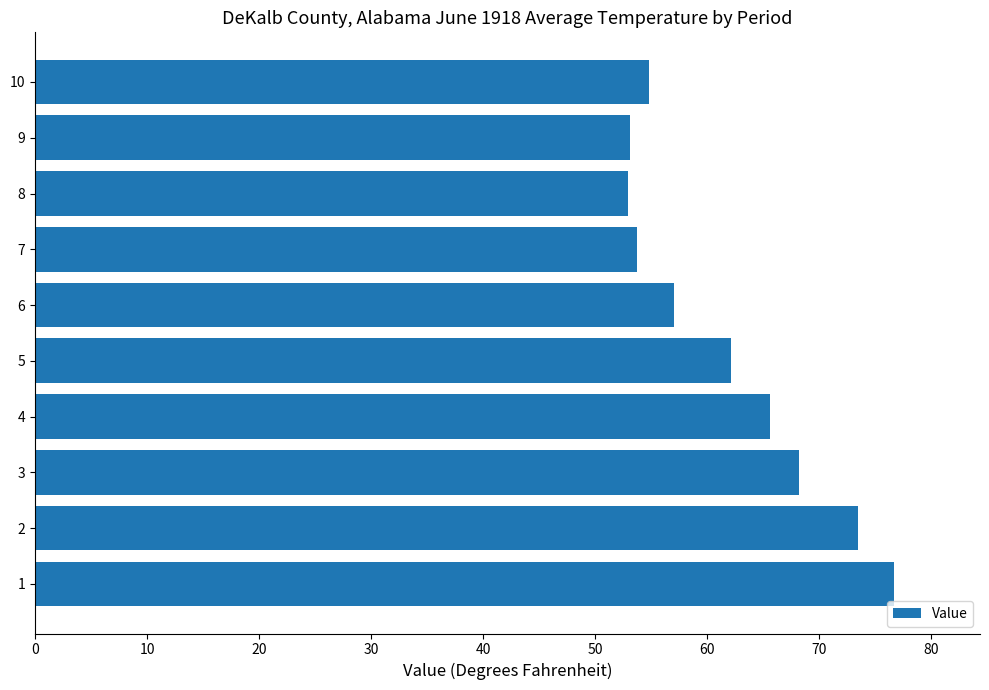

What is the smallest value displayed?

52.9